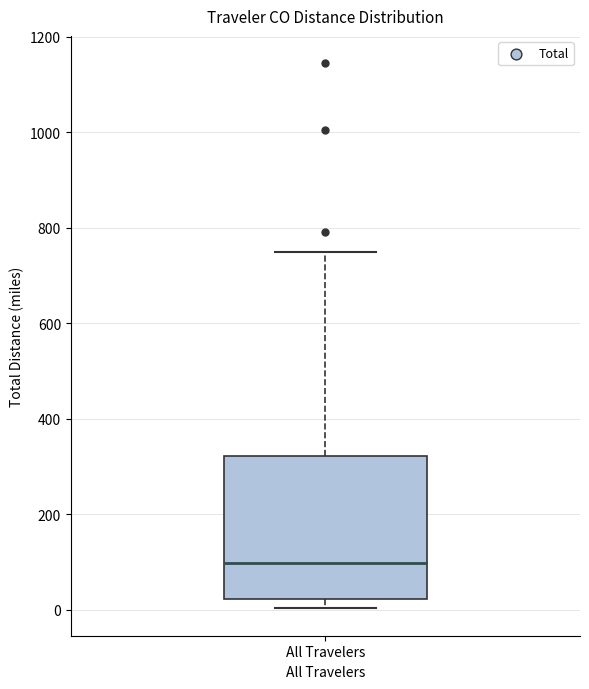

Read this box plot against the y-axis: the position of the median line, the range covered by the box, and the ends of both whiskers. The values are not printed on the chart, so give them approximately, as read against the axis.

median 100, box 20 to 320, whiskers 0 to 740